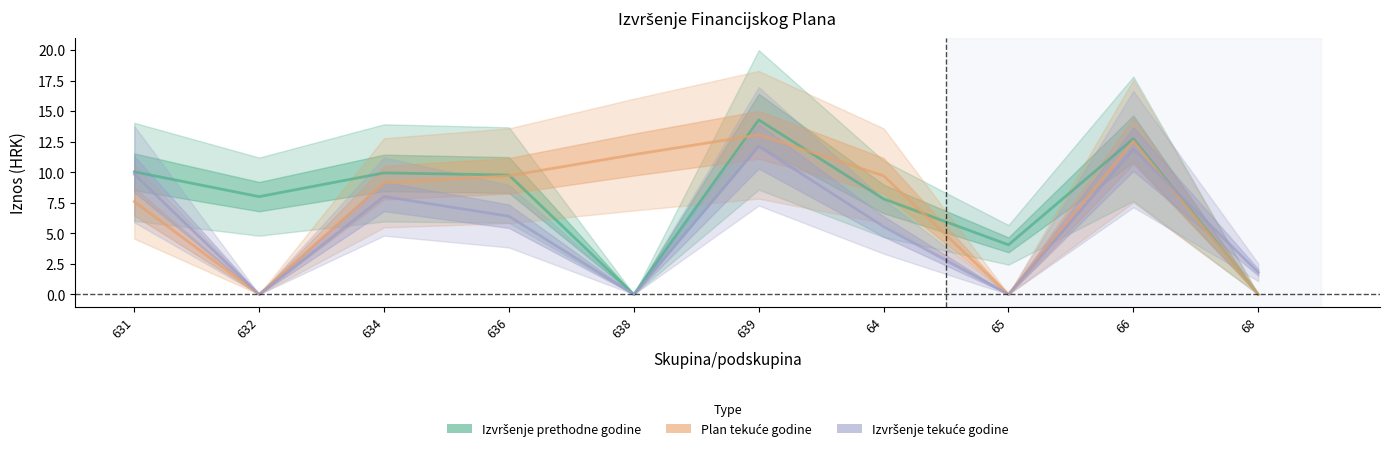

Reading left to right, what are all the values shown in this chart?

Izvršenje prethodne godine: 631=10.0	632=8.0	634=9.9	636=9.8	638=0.0	639=14.3	64=7.8	65=4.1	66=12.7	68=0.0
Plan tekuće godine: 631=7.6	632=0.0	634=9.1	636=9.7	638=11.4	639=13.1	64=9.7	65=0.0	66=12.6	68=0.0
Izvršenje tekuće godine: 631=9.8	632=0.0	634=8.0	636=6.4	638=0.0	639=12.1	64=5.6	65=0.0	66=11.9	68=1.8